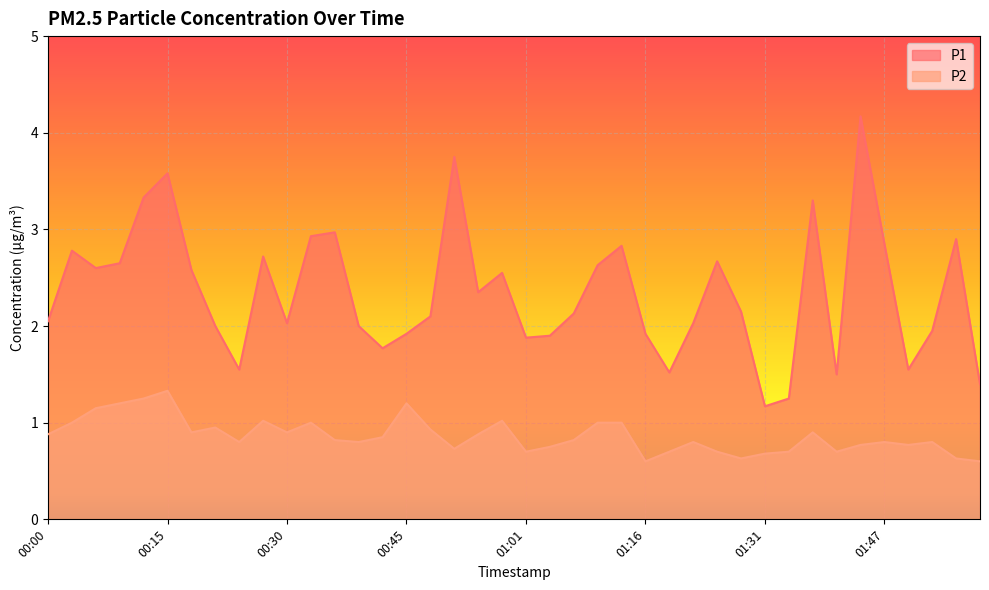

The P1 series shows 2.0 at 00:30. True or false?

True